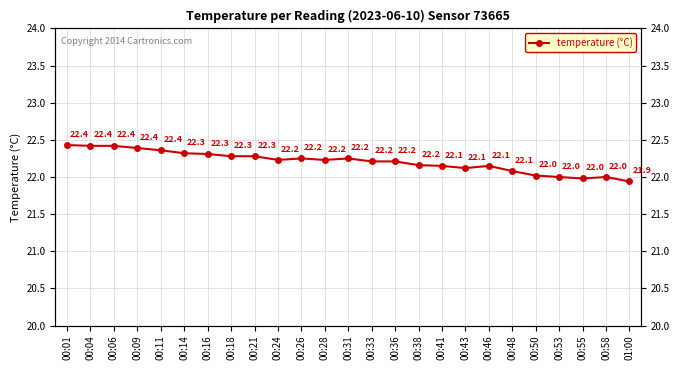

At which category does the data reach its first local valley?

00:24